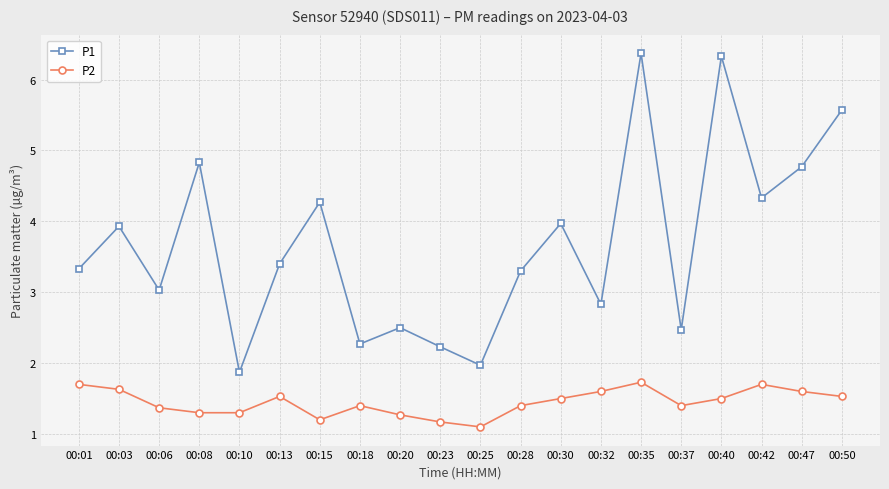

What is the value of the P1 point at the 9th from the left?

2.5